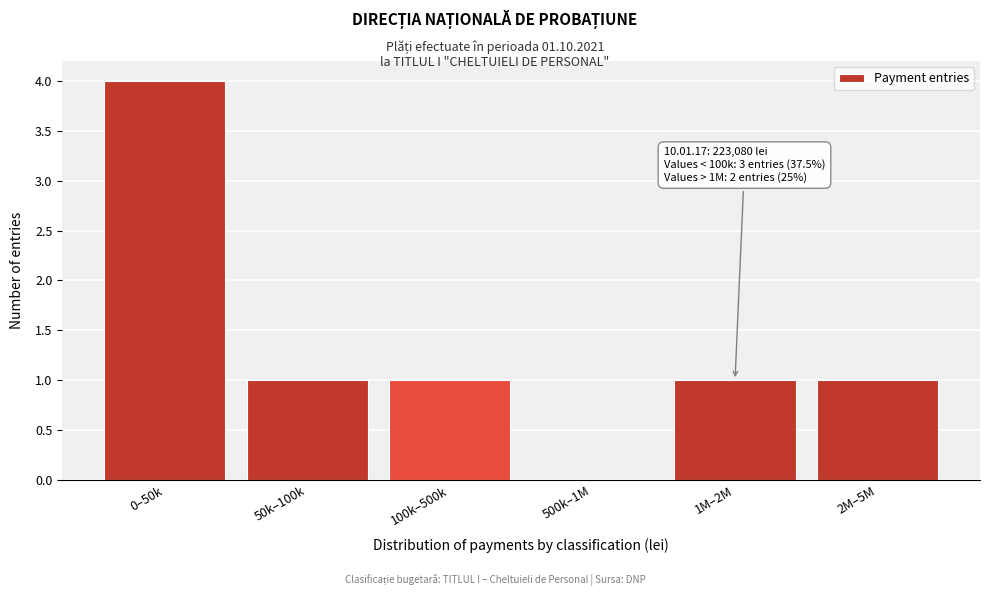

Reading left to right, transcribe all the data shown in this chart.

0–50k=4	50k–100k=1	100k–500k=1	500k–1M=0	1M–2M=1	2M–5M=1